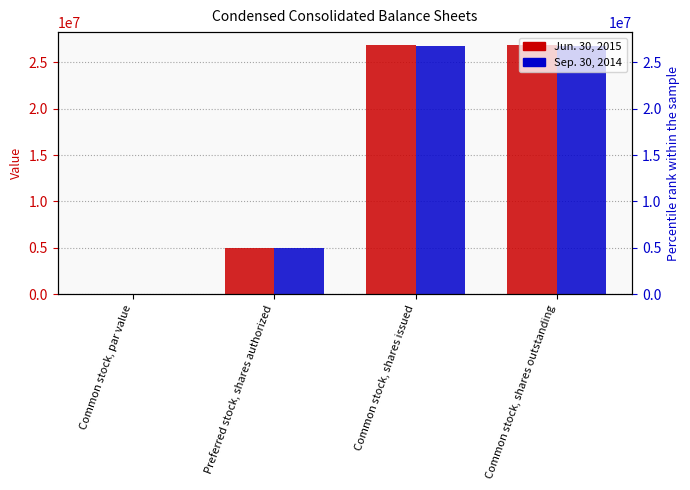

Reading left to right, extract all data points from this chart.

Jun. 30, 2015: Common stock, par value=0.0	Preferred stock, shares authorized=5000000.0	Common stock, shares issued=26922007.0	Common stock, shares outstanding=26922007.0
Sep. 30, 2014: Common stock, par value=0.0	Preferred stock, shares authorized=5000000.0	Common stock, shares issued=26822007.0	Common stock, shares outstanding=26822007.0